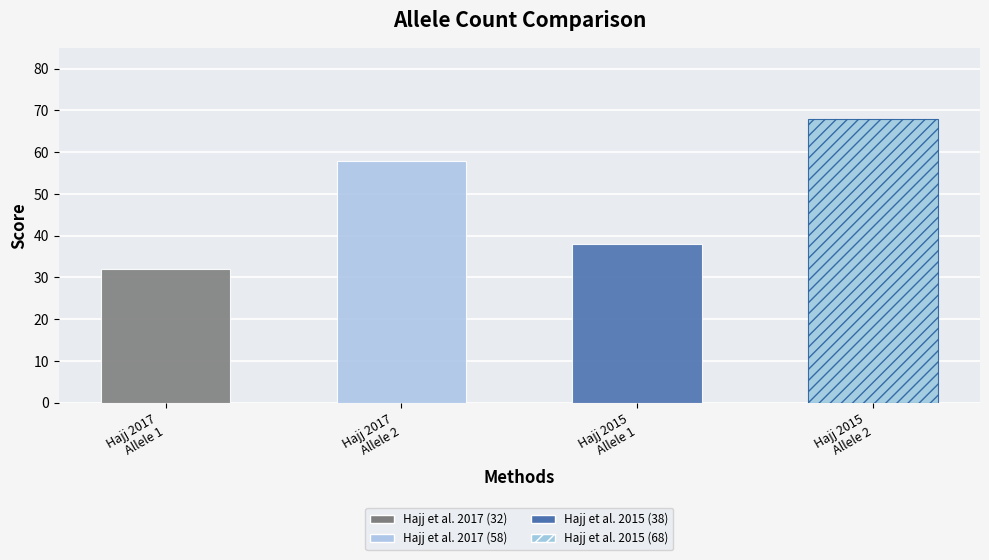

Read the value at Hajj et al. 2015 (68), to the nearest 5.

70